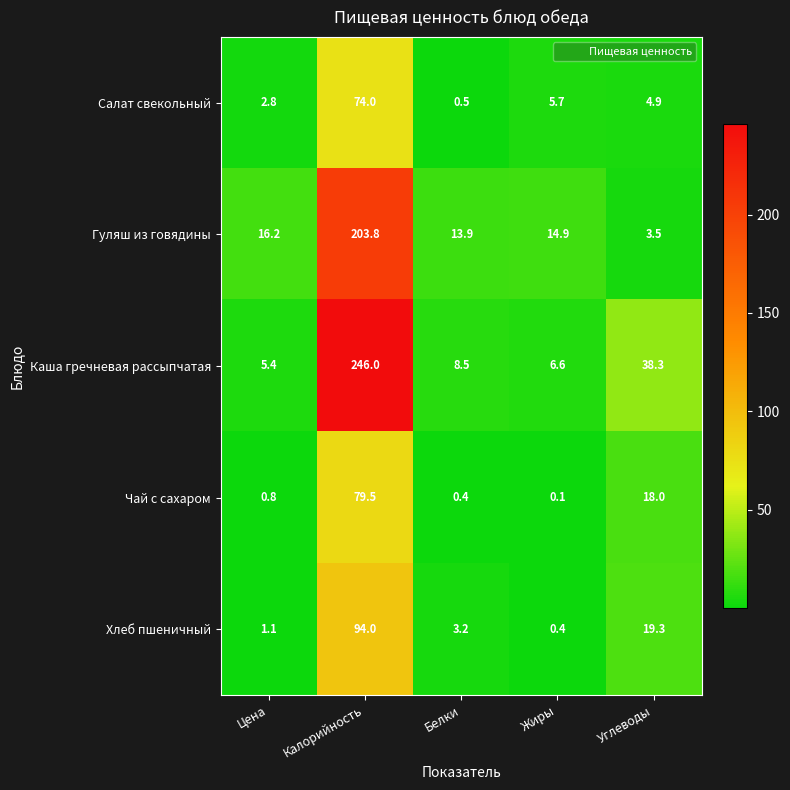

What is the difference between the Салат свекольный values at Углеводы and Калорийность?

69.1